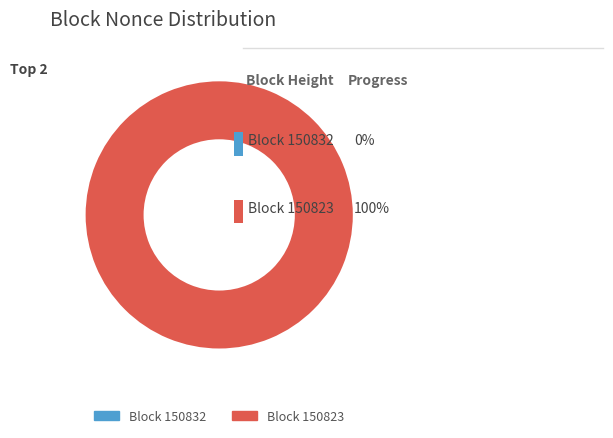

To the nearest percent, what is the difference between the 150832 and 150823 slice percentages?

100%